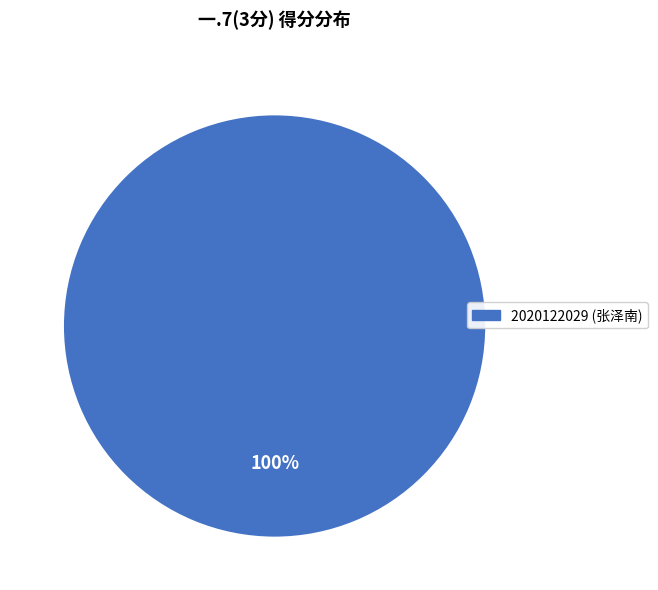

Does any single category account for the majority?

Yes